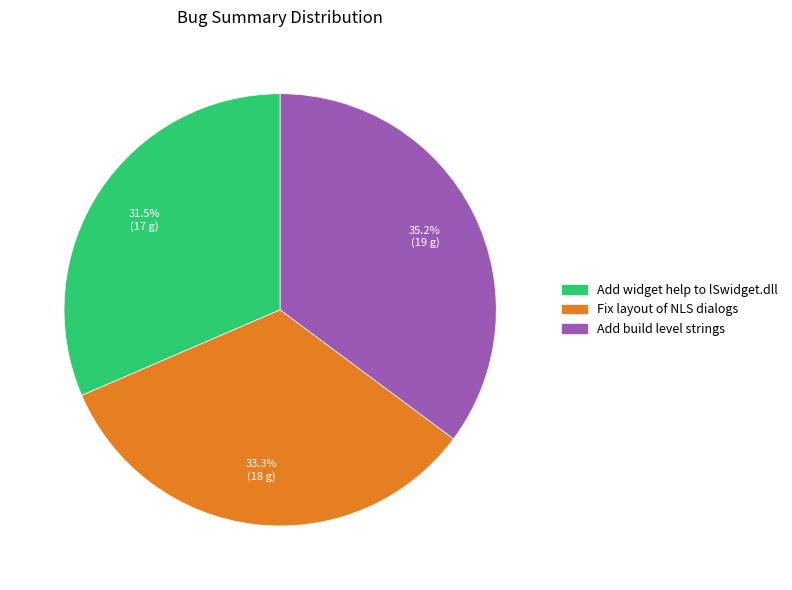

Rank the categories by value from lowest to highest.

Add widget help to lSwidget.dll, Fix layout of NLS dialogs, Add build level strings